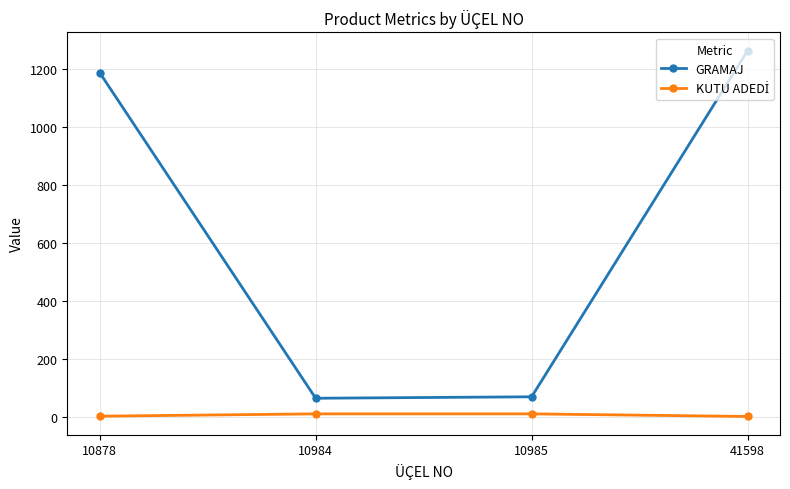

What is the spread (max minus min) of values at 10878?

1187